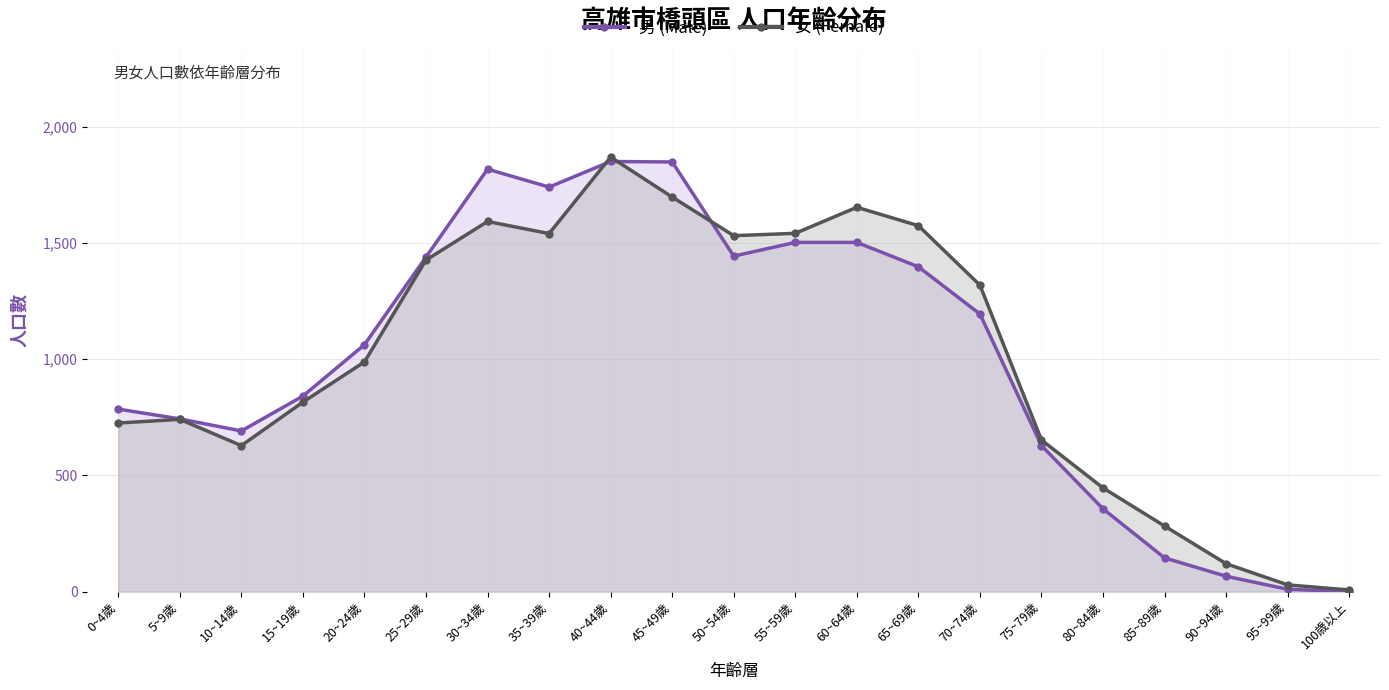

At how many categories does at least one series exceed 1094?

10